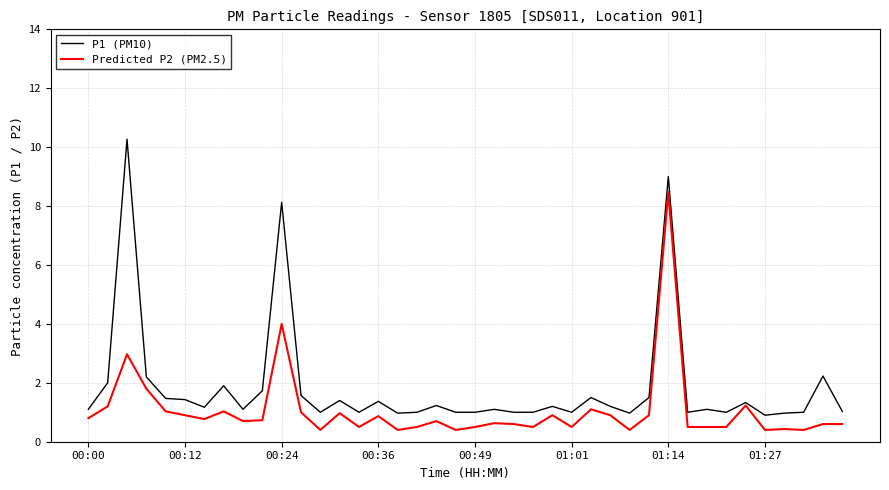

Which series has the largest total across all categories?

P1 (PM10)